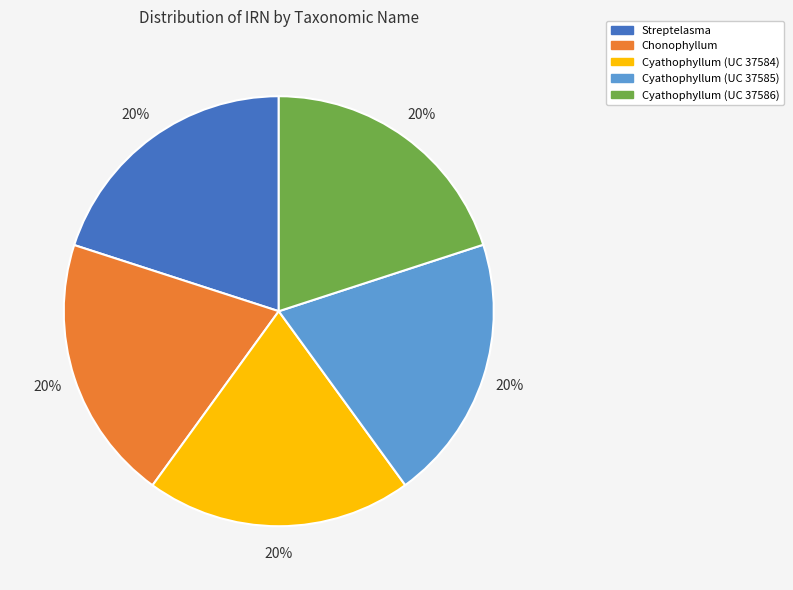

Is the sum of Streptelasma and Chonophyllum greater than half?

No